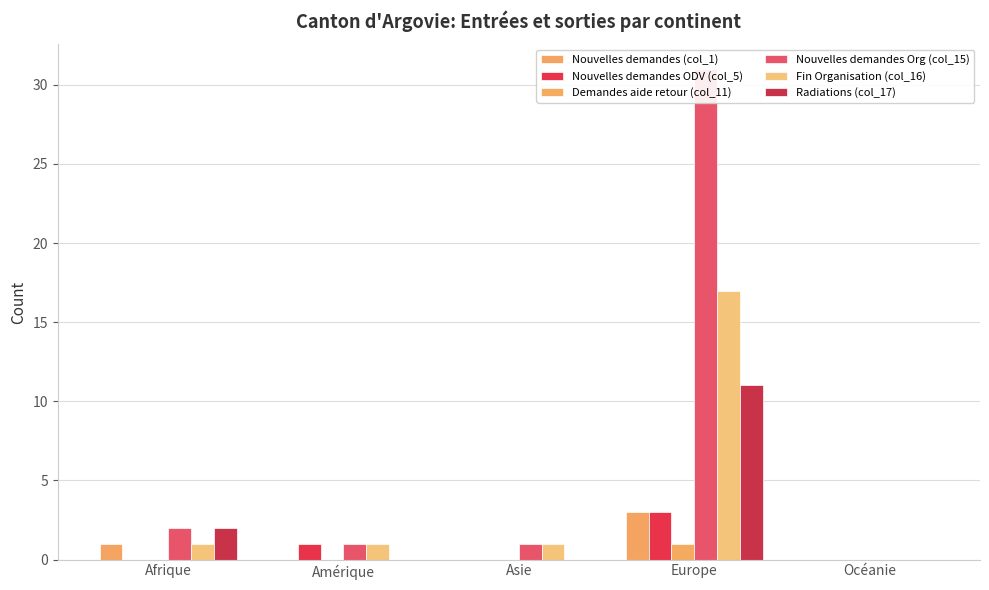

How many values in Radiations (col_17) are above zero?

2